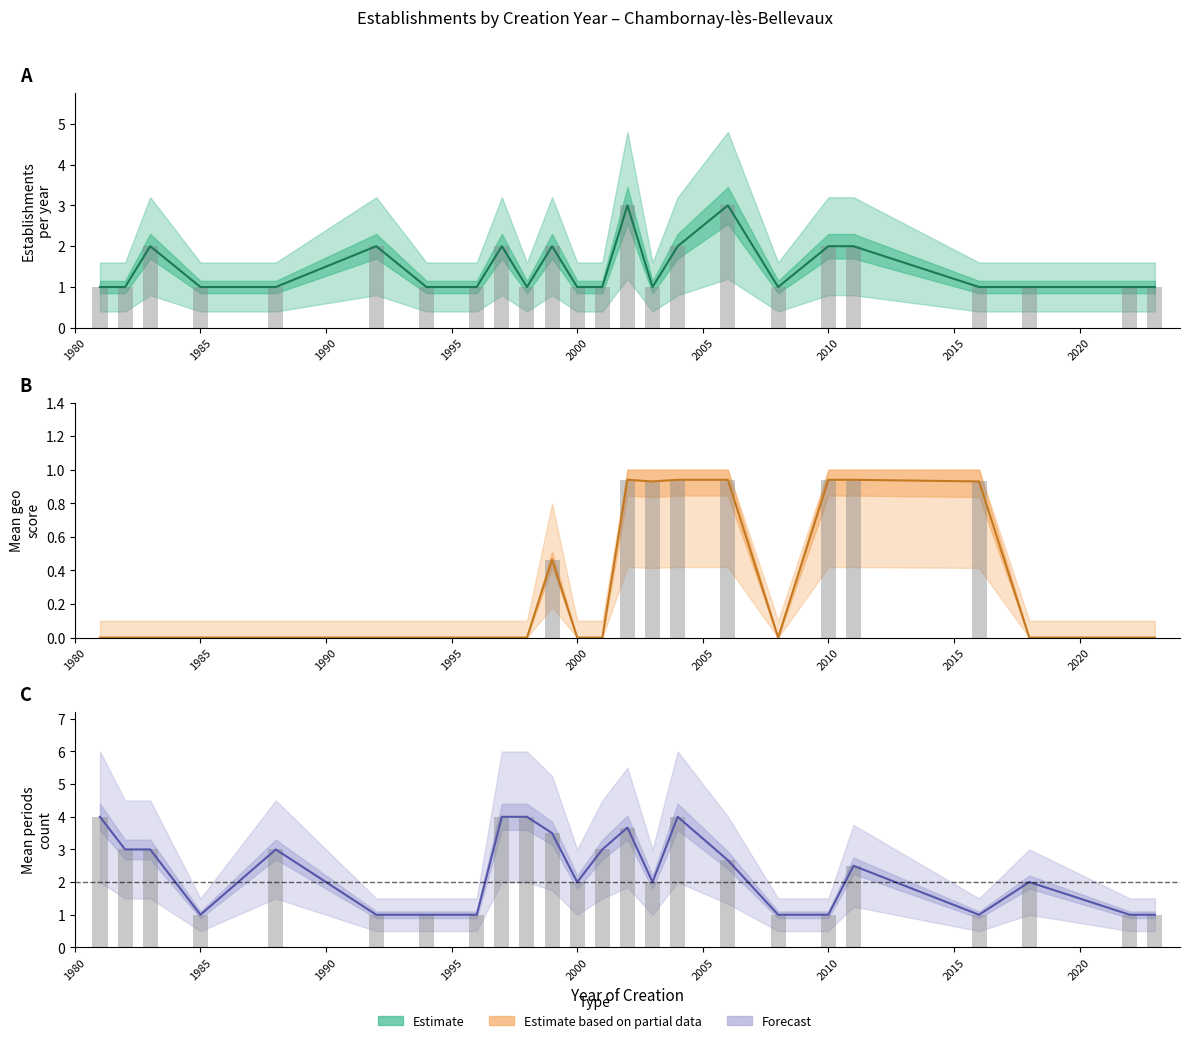

At how many categories does at least one series exceed 0?

24